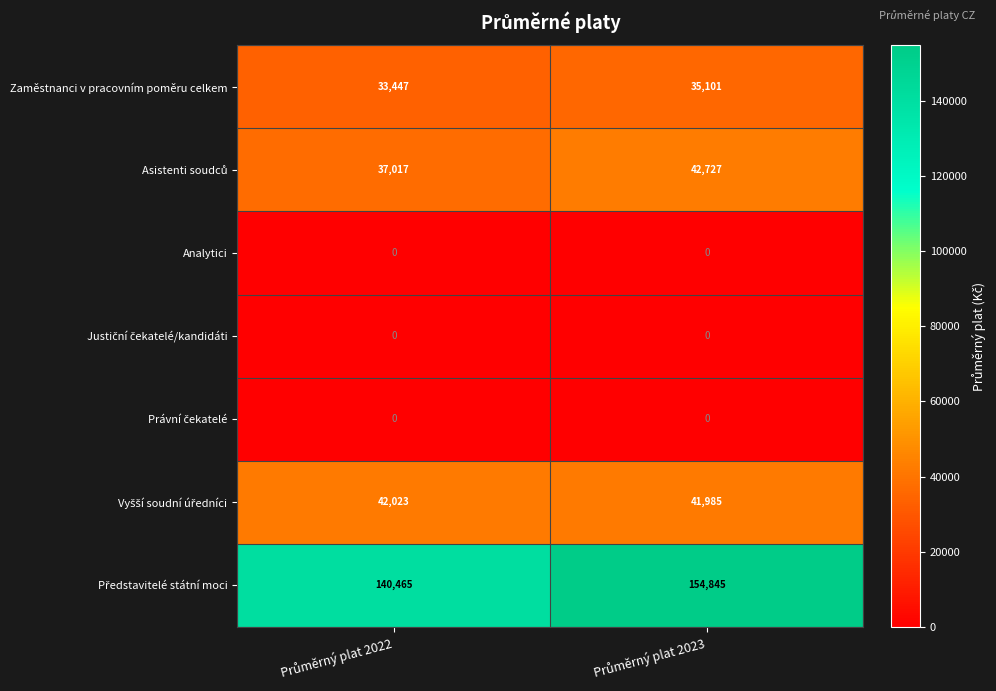

What is the maximum value shown in the chart?

154845